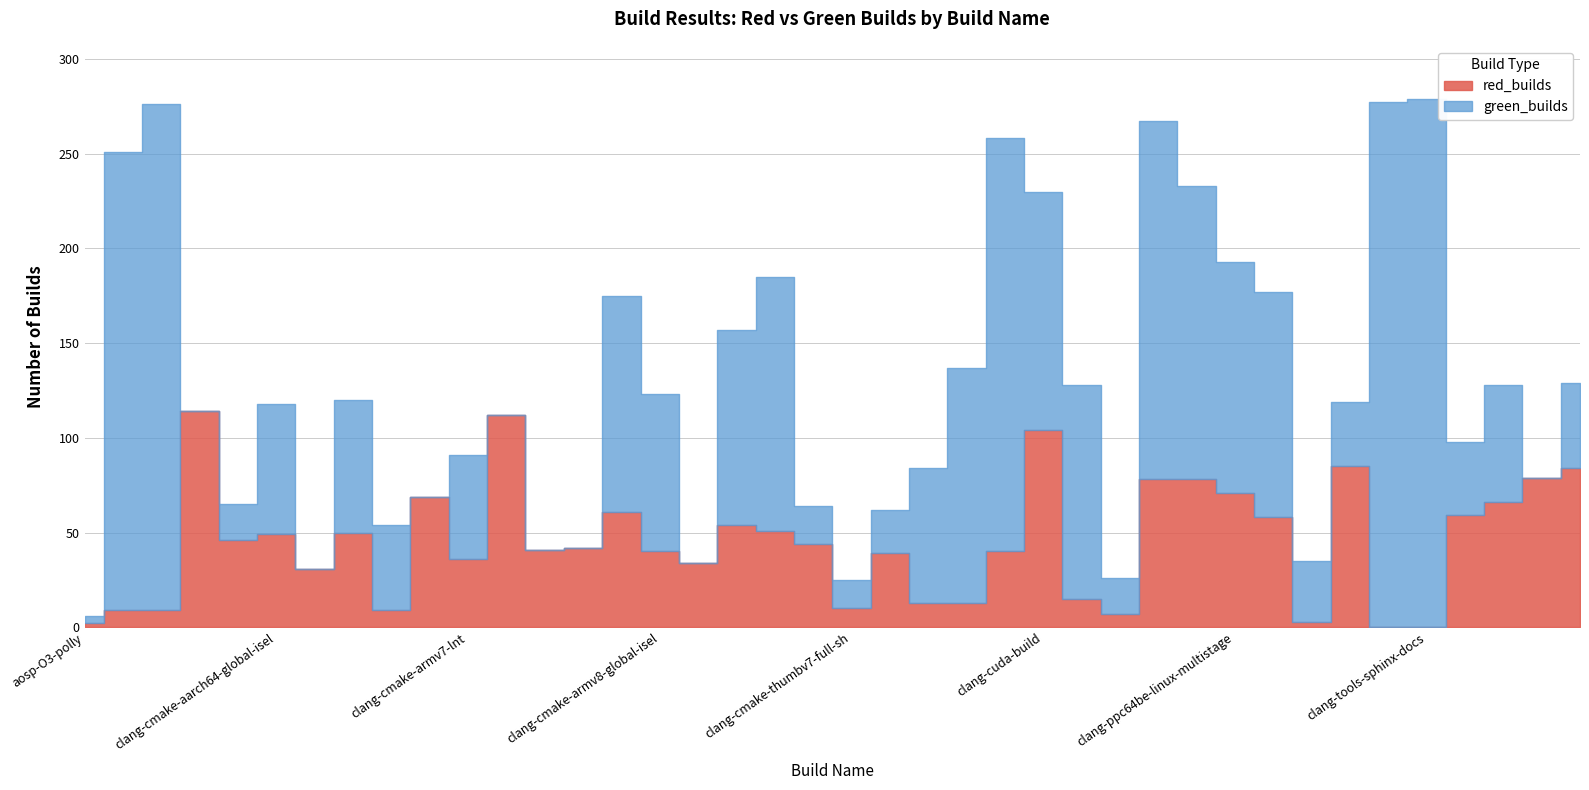

Between clang-cmake-aarch64-lld and clang-lld-x86_64-2stage, which series saw the biggest shift?

red_builds